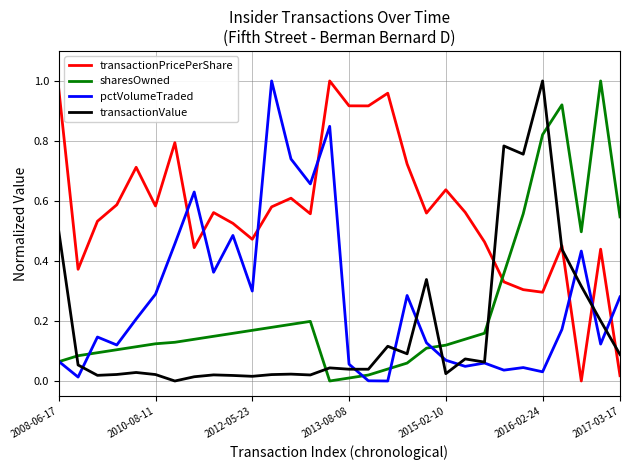

True or false: sharesOwned has more than 0 points higher than both neighbors.

True